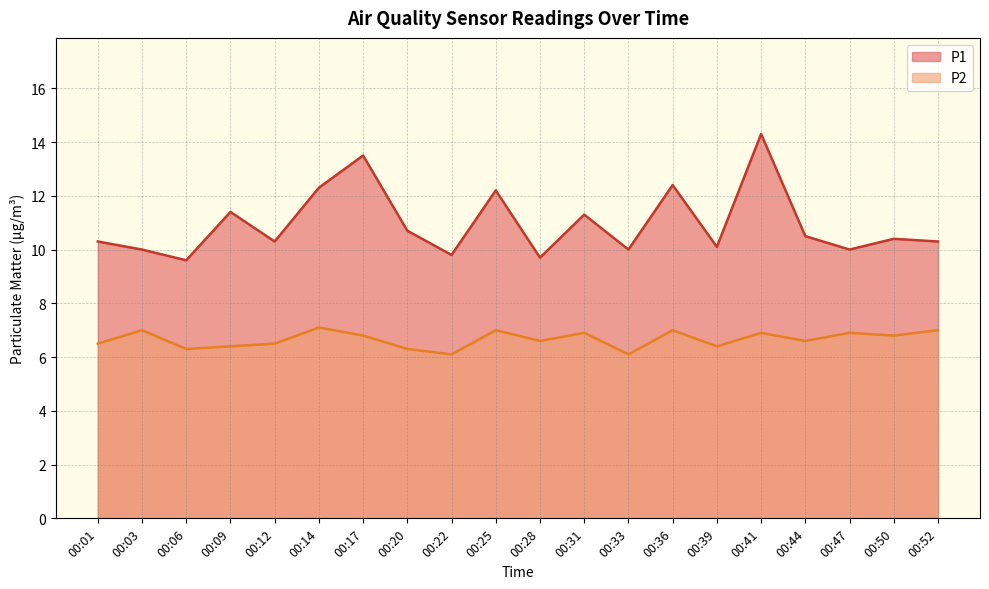

What is the spread (max minus min) of values at 00:03?

3.0